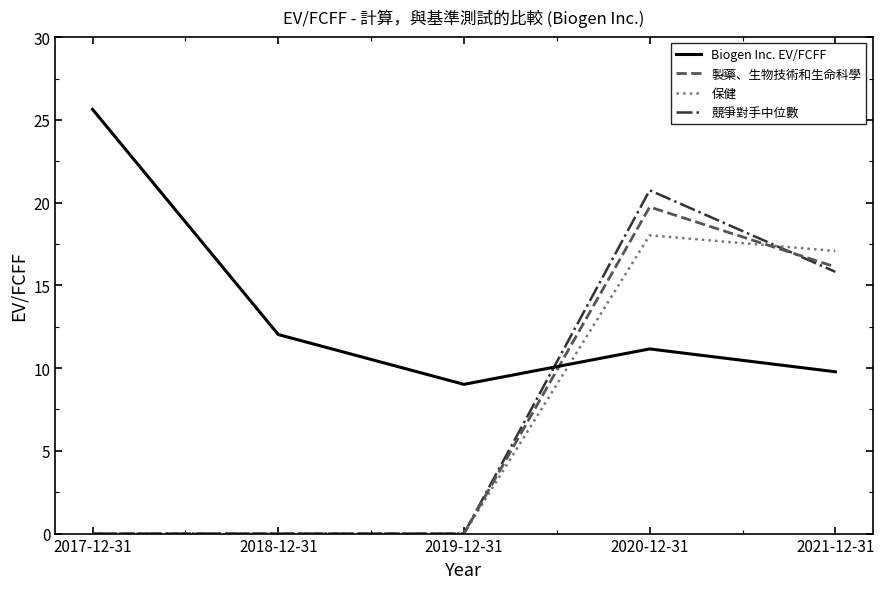

What position from the left is 2021-12-31?

5